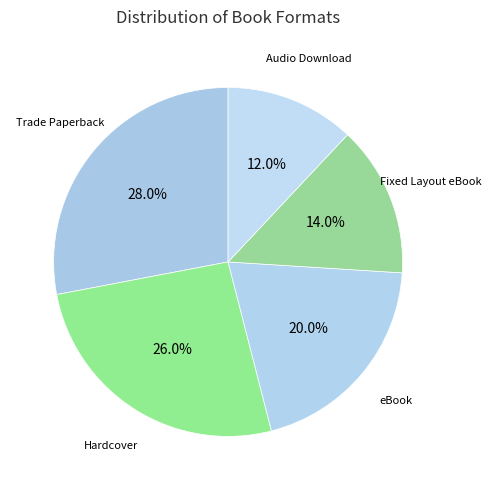

Is there any slice that represents more than half of the pie?

No